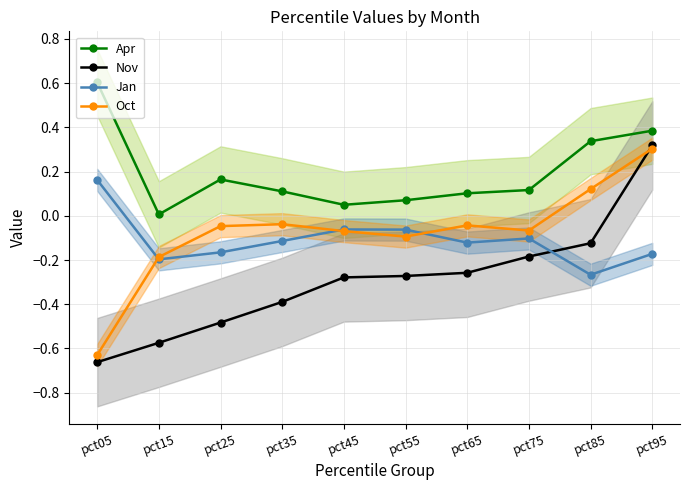

How many categories are shown in the chart?

10